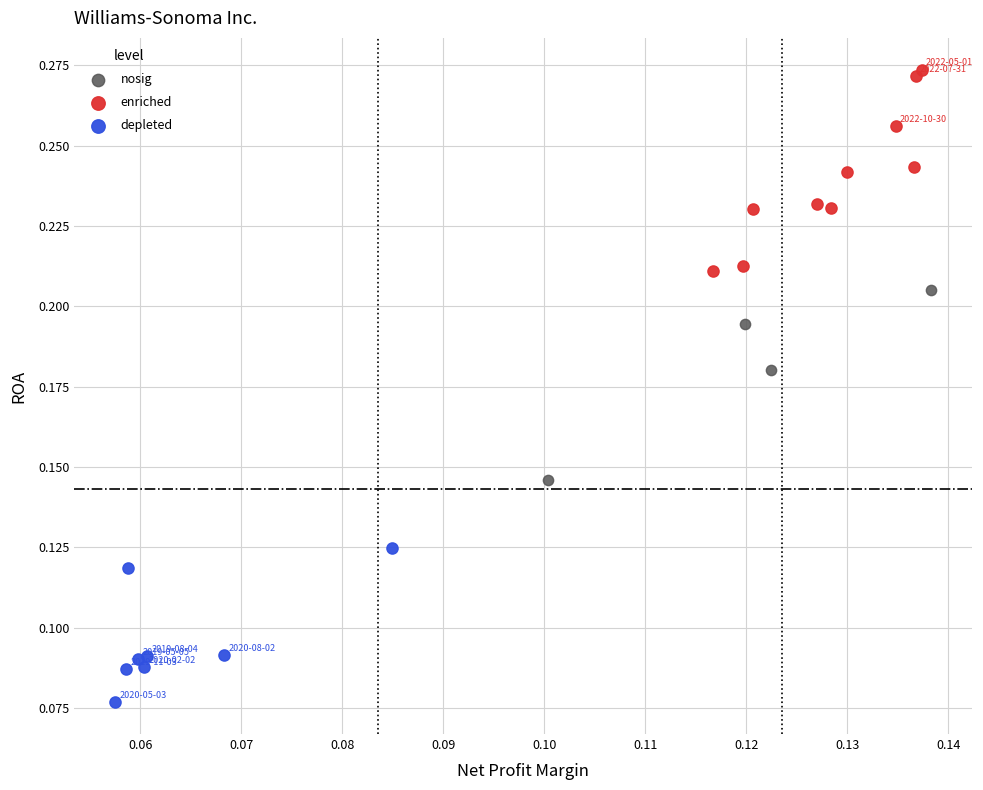

Which series reaches the maximum Y coordinate?

enriched